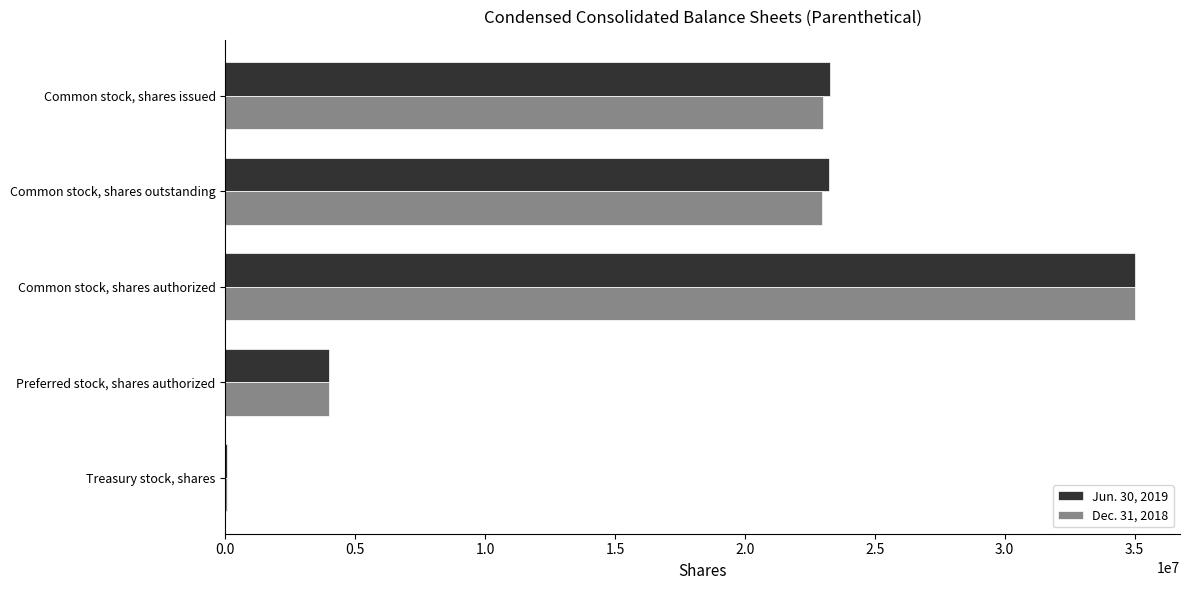

Between Common stock, shares issued and Common stock, shares authorized, which series saw the biggest shift?

Dec. 31, 2018